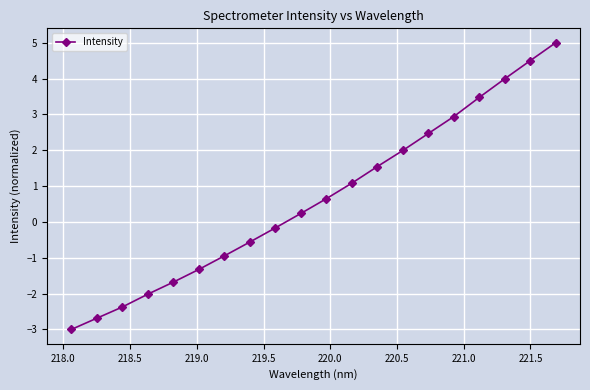

What is the greatest value displayed?

5.0